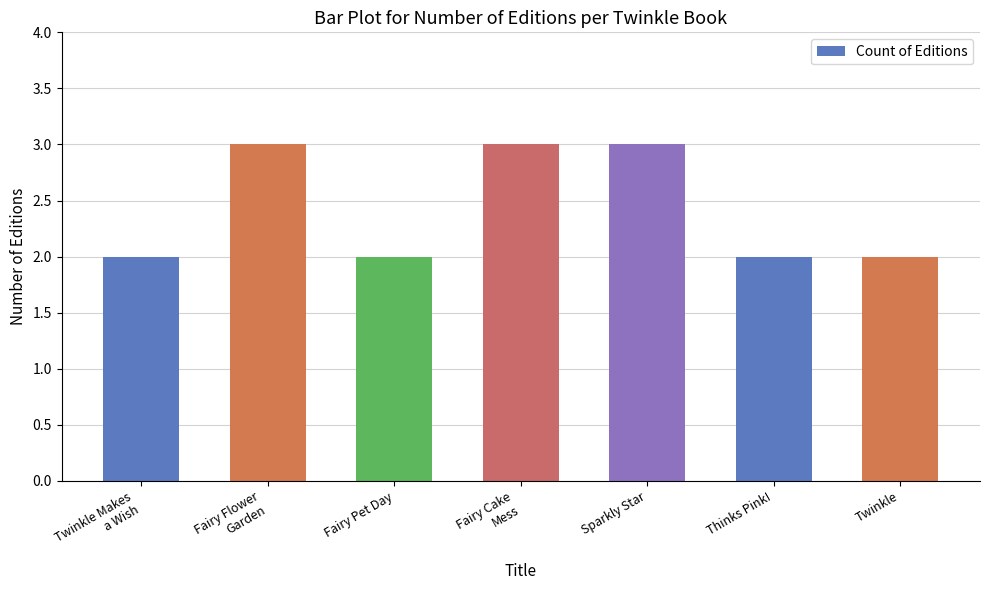

Is it true that the value at Fairy Pet Day is 2?

True